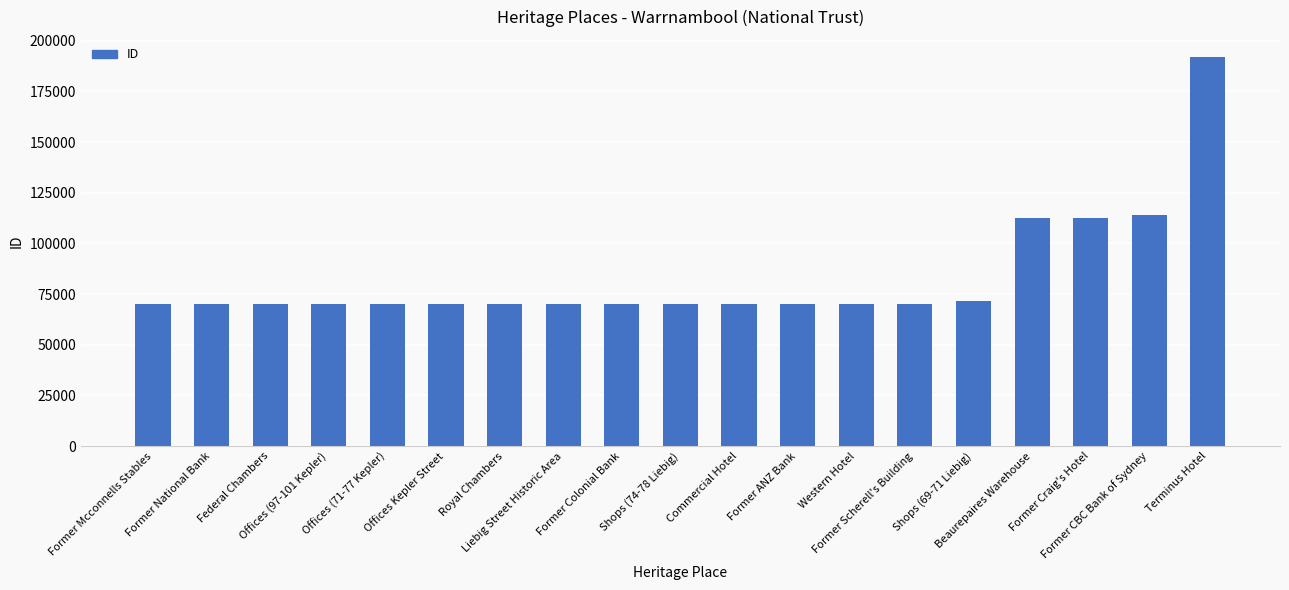

Does the chart contain any negative values?

No